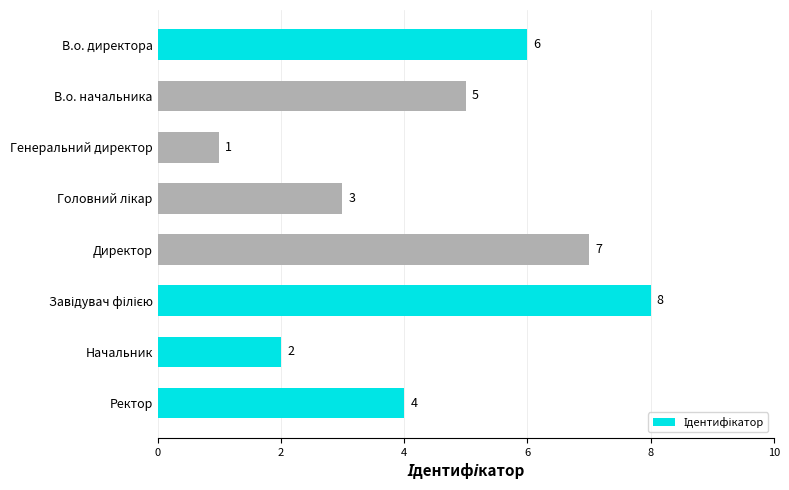

Reading top to bottom, transcribe all the data shown in this chart.

6	5	1	3	7	8	2	4